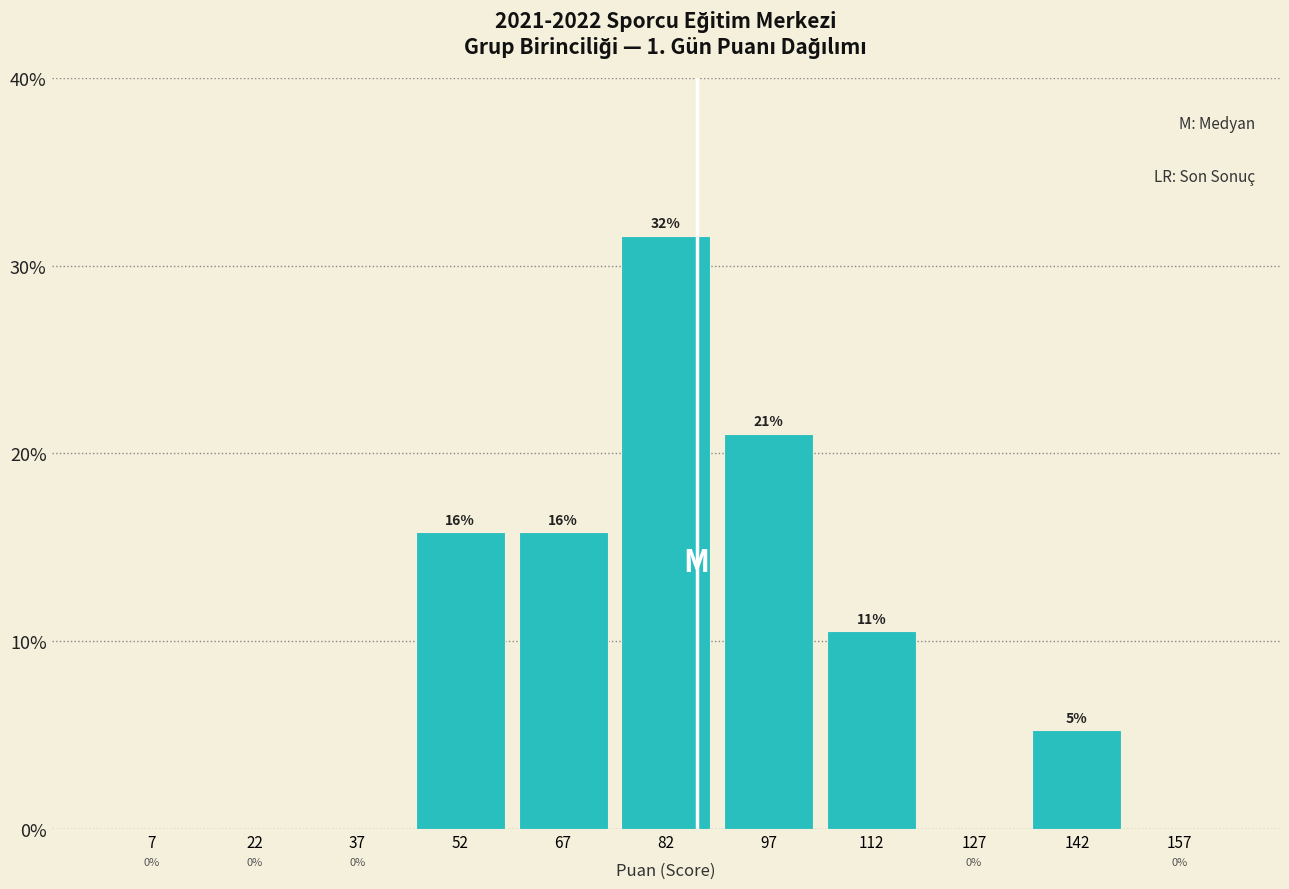

Over which range of the x-axis is the bar tallest?

75 to 90